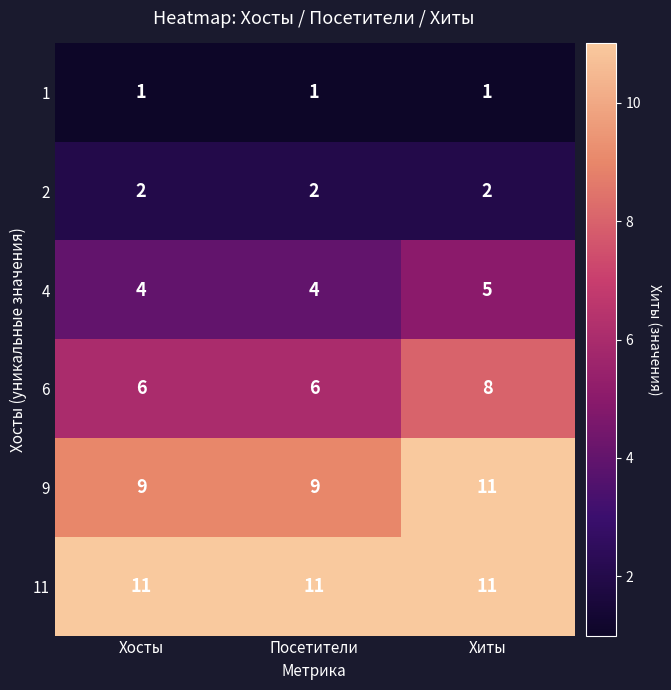

How many series are shown in this chart?

6